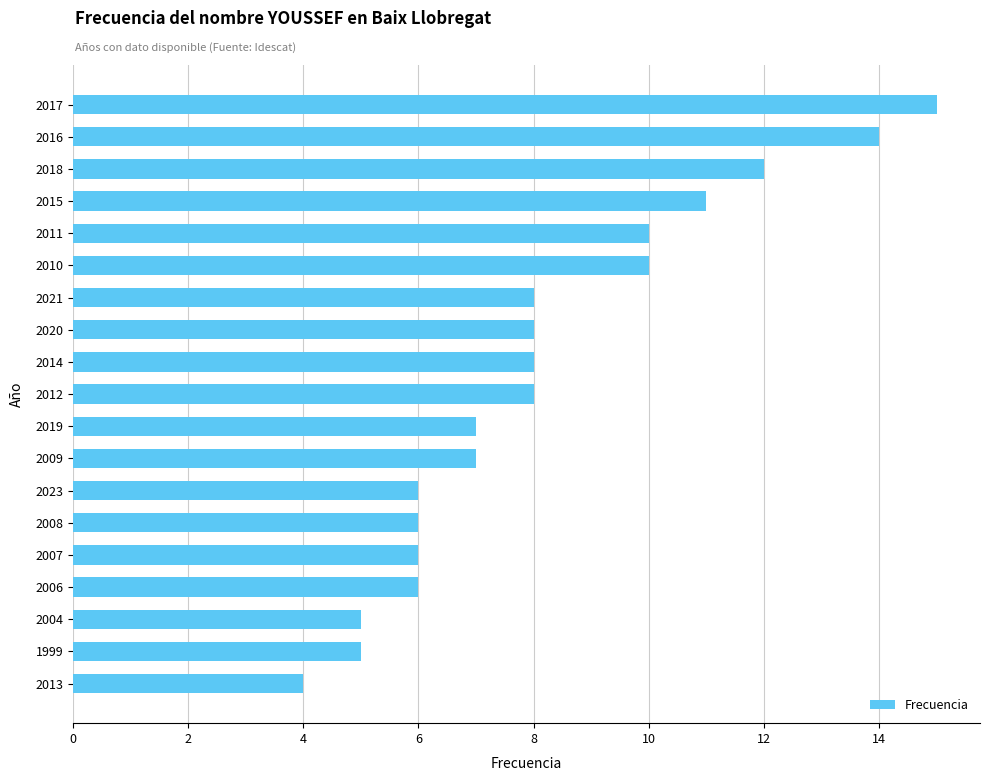

What is the difference between the maximum and minimum values?

11